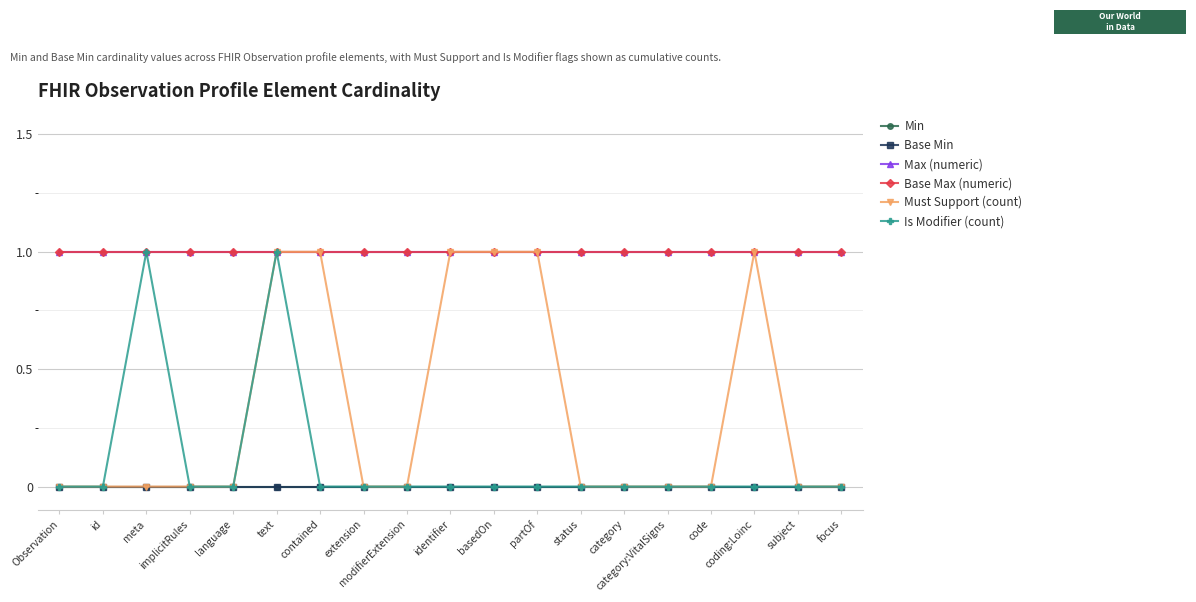

Which has a higher value, coding:Loinc or extension?

coding:Loinc